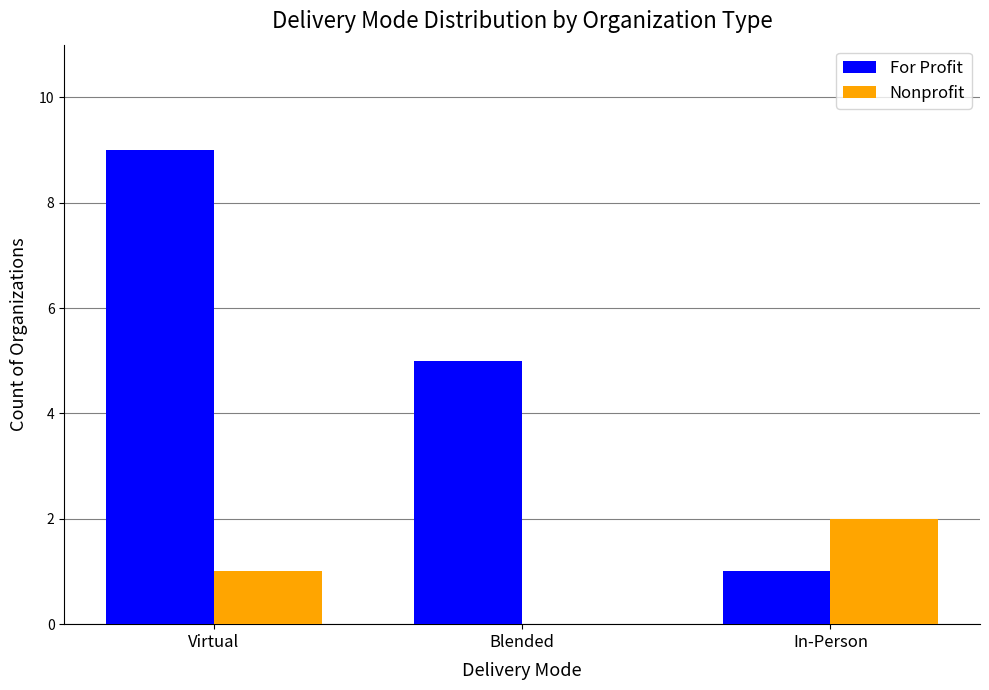

Reading left to right, transcribe all the data shown in this chart.

For Profit: Virtual=9	Blended=5	In-Person=1
Nonprofit: Virtual=1	Blended=0	In-Person=2